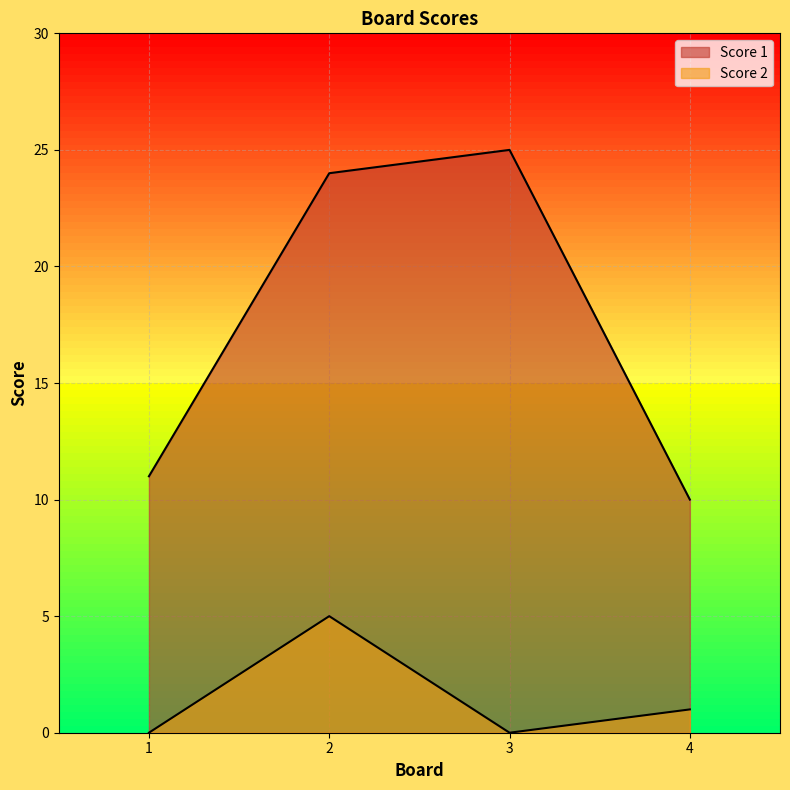

How many lines are shown in the chart?

2